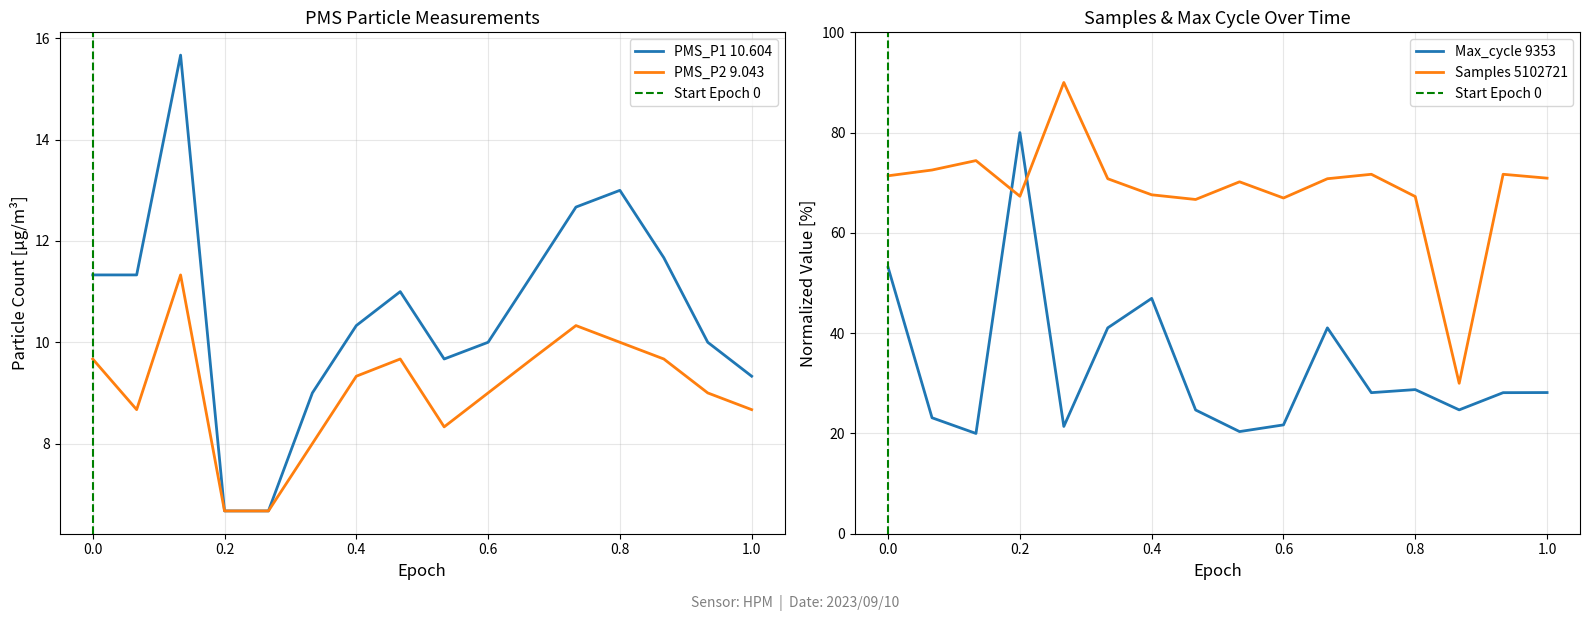

True or false: Samples_scaled and PMS_P1 intersect in this chart.

False